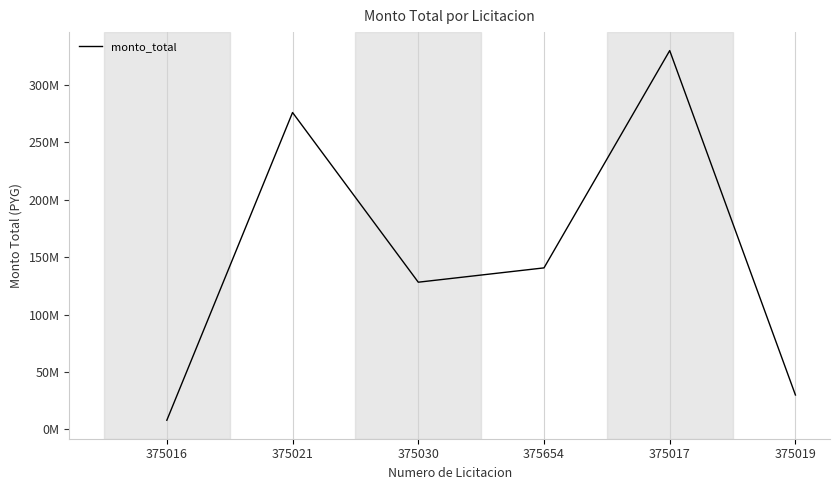

What is the label of the 5th point from the left?

375017